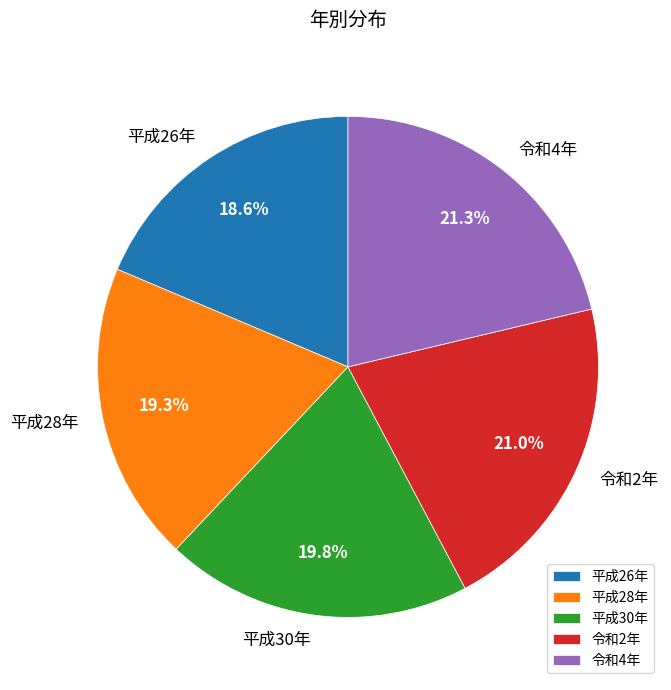

Is it true that 令和4年 is 21% of the pie?

True